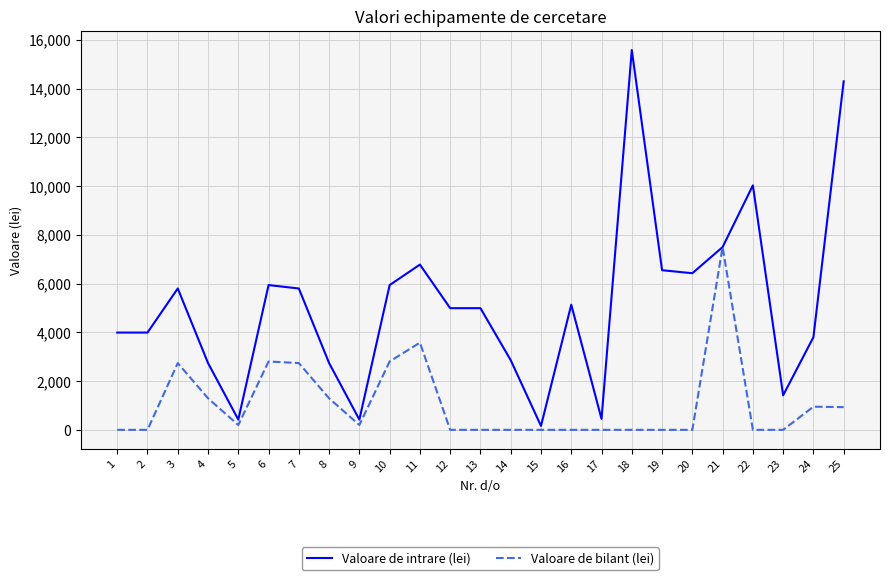

Which series has the largest range (max minus min)?

Valoare de intrare (lei)